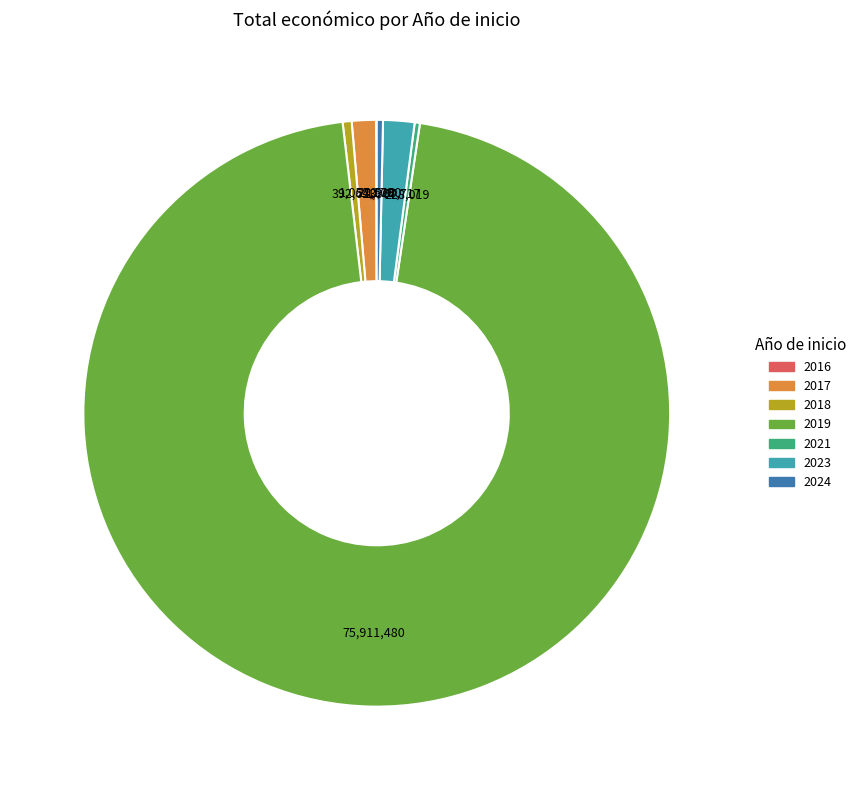

What is the largest slice in the pie chart?

2019